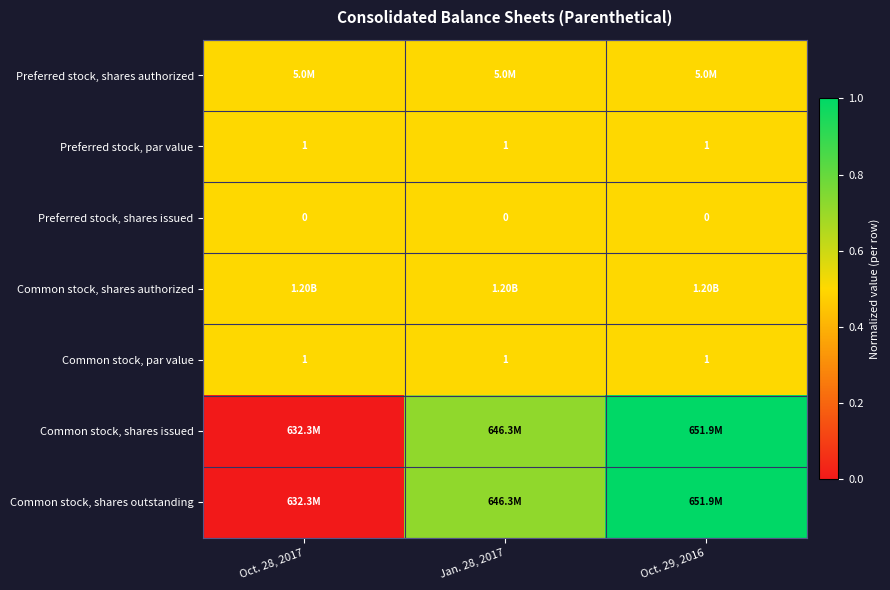

Which category has the lowest value in the Common stock, shares outstanding series?

Oct. 28, 2017